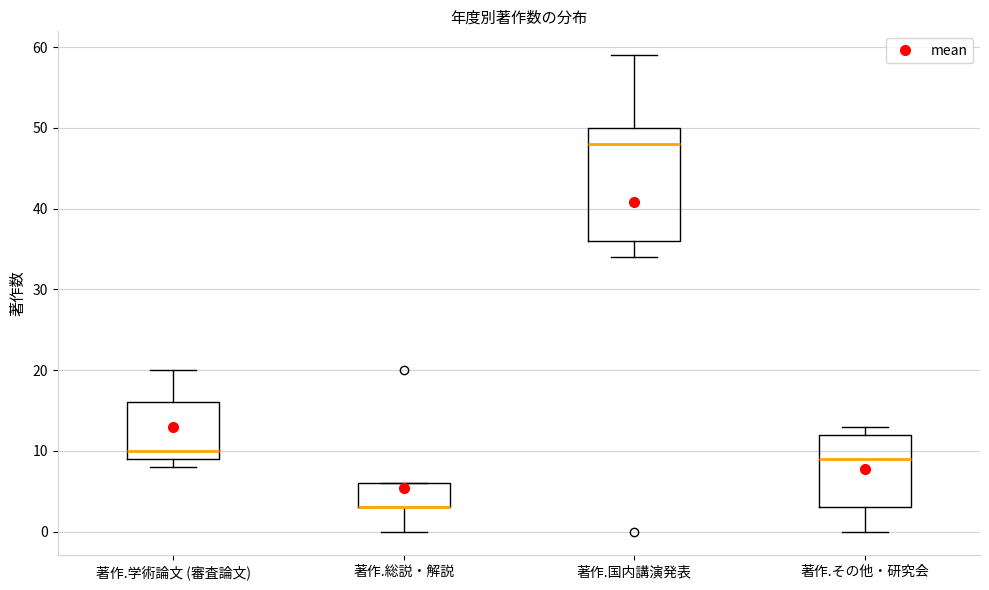

Reading left to right, transcribe this box plot: for each box, give where its median line is, the range the box spans, and where its two whiskers end, as read against the y-axis. The values are not printed on the chart, so give them approximately, as read against the axis.

著作.学術論文 (審査論文): median 10, box 9 to 16, whiskers 8 to 20
著作.総説・解説: median 3 (drawn on the box's lower edge), box 3 to 6, whiskers 0 to 6
著作.国内講演発表: median 48, box 36 to 50, whiskers 34 to 59
著作.その他・研究会: median 9, box 3 to 12, whiskers 0 to 13